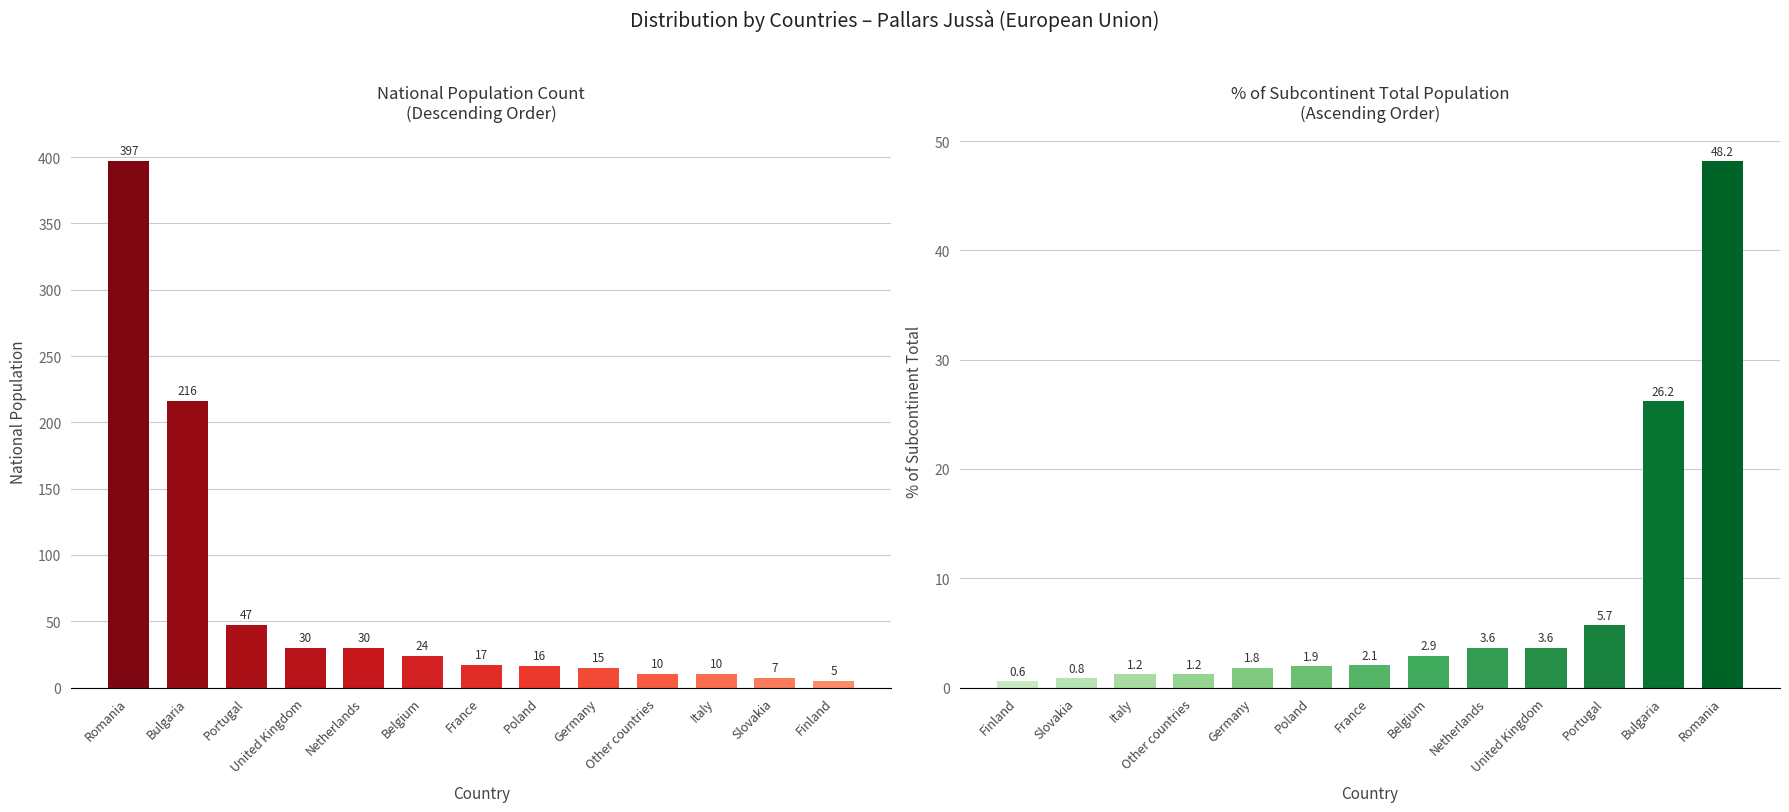

At which category is the sum across all series the highest?

Romania